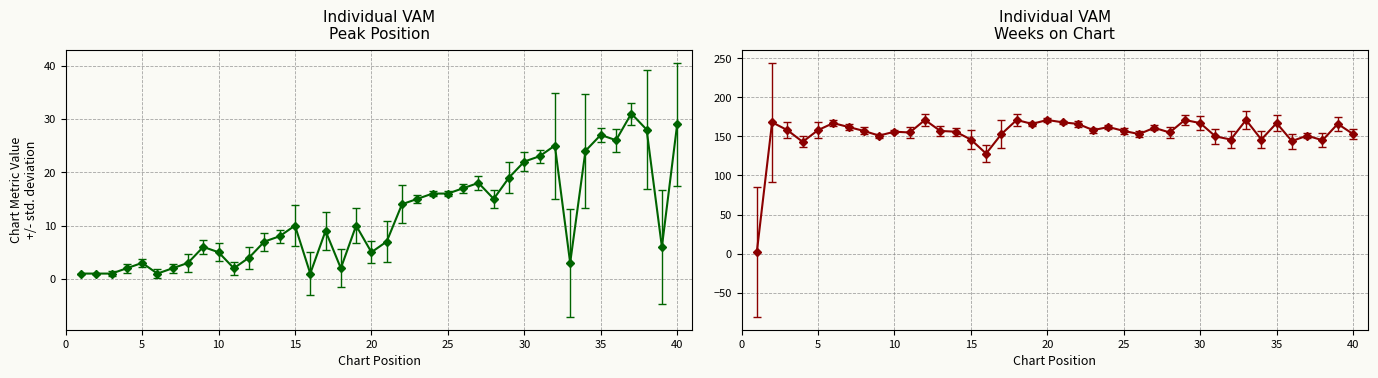

True or false: Peak Position and Weeks on Chart intersect in this chart.

False